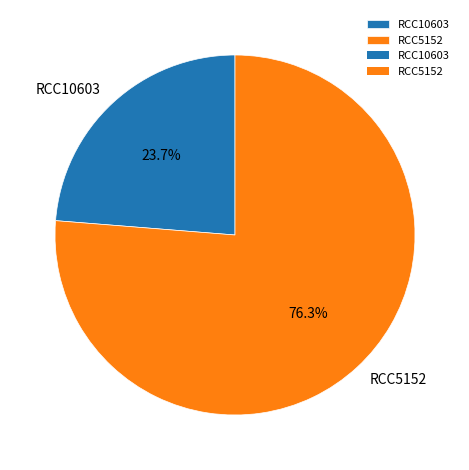

True or false: RCC5152 accounts for 76% of the total.

True